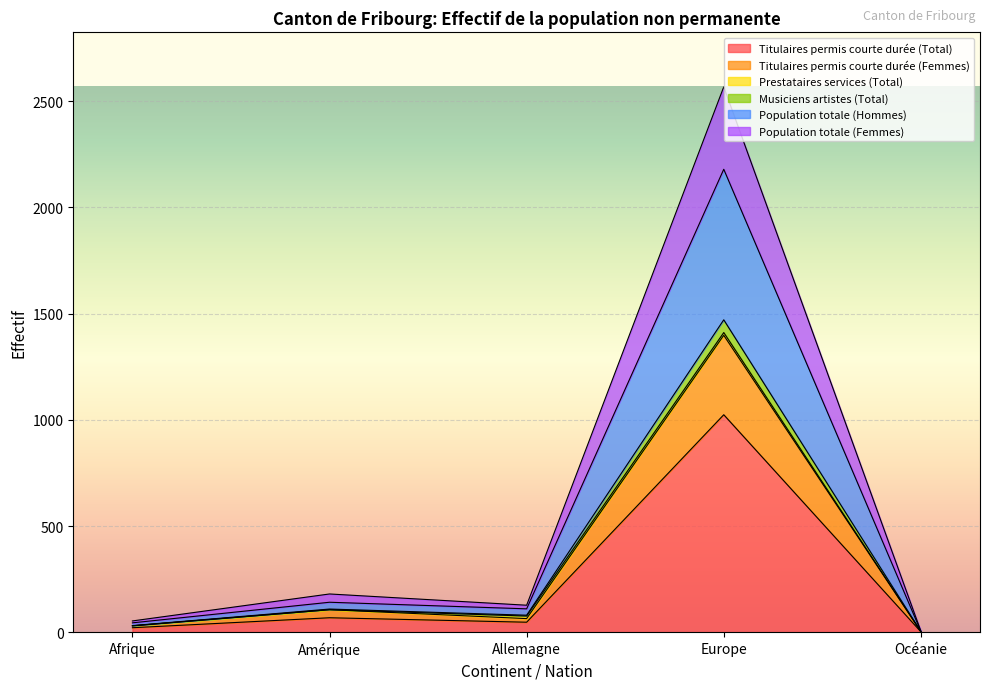

Rank the categories by Population totale (Femmes) value from lowest to highest.

Océanie, Afrique, Allemagne, Amérique, Europe